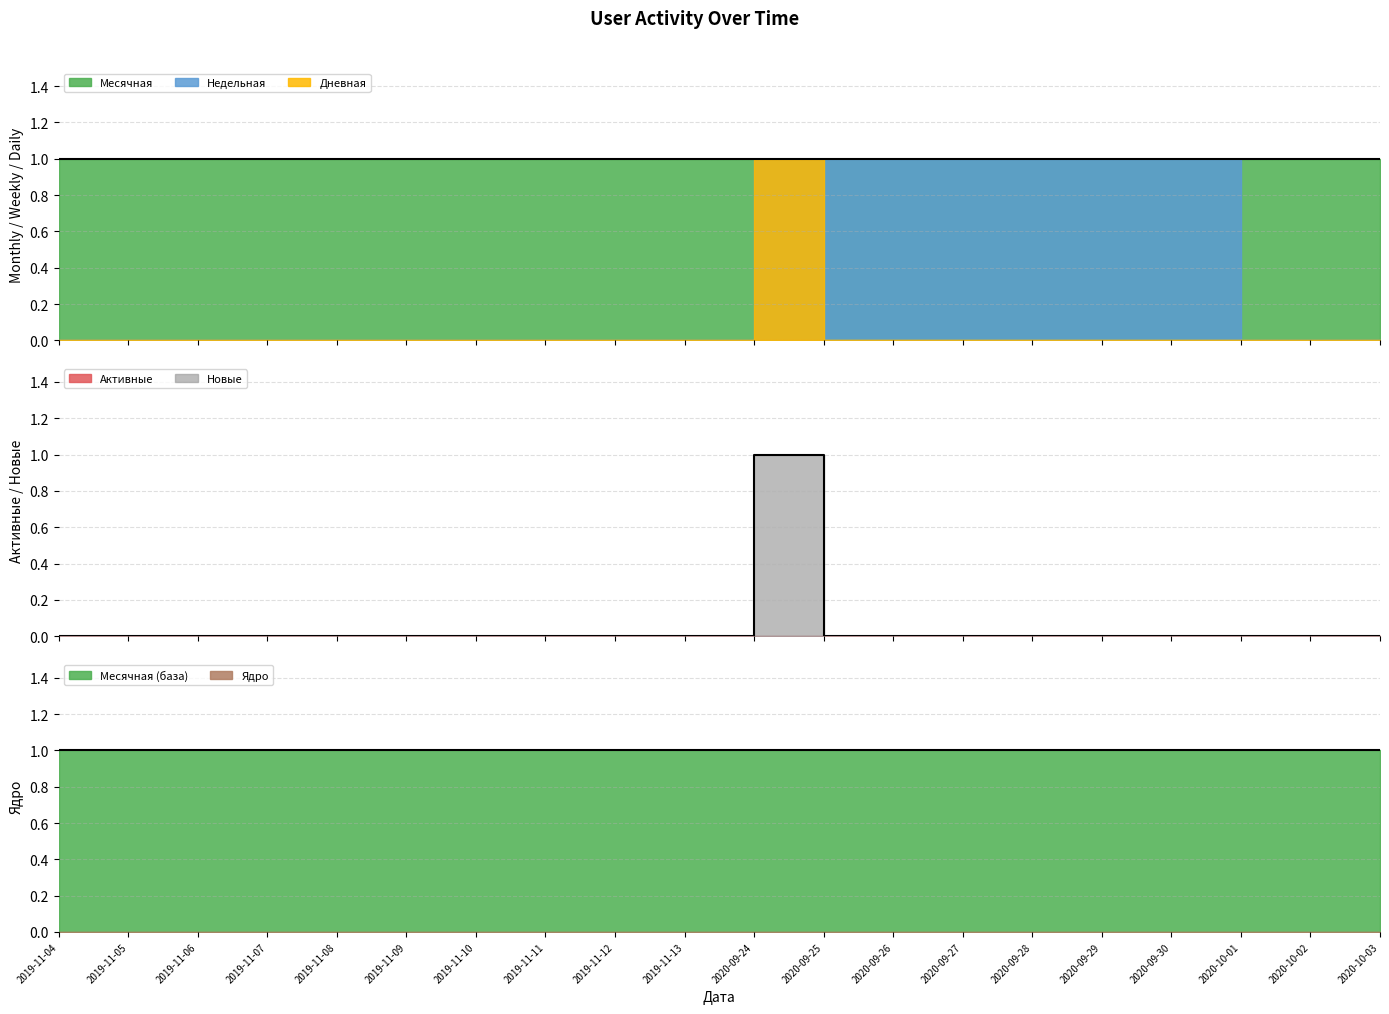

Rank the series at 2020-09-29 from highest to lowest value.

Недельная, Месячная, Дневная, Новые, Активные, Ядро